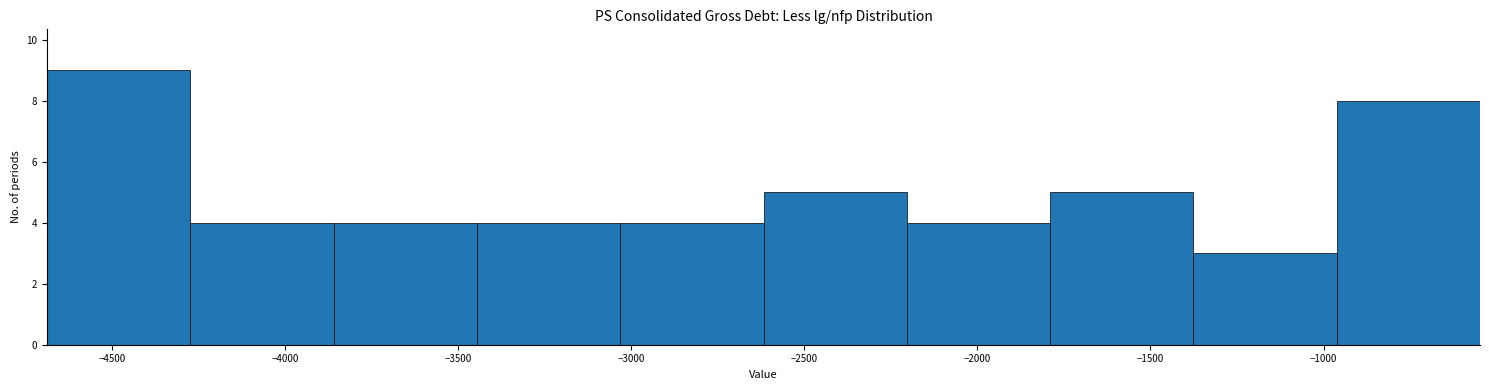

Reading left to right, transcribe this chart: for each bar, give the range it covers on the x-axis and its height. Neither the bar edges nor the heights are printed on the chart, so give them approximately, as read against the axes.

-4700 to -4250: 9
-4250 to -3850: 4
-3850 to -3450: 4
-3450 to -3050: 4
-3050 to -2600: 4
-2600 to -2200: 5
-2200 to -1800: 4
-1800 to -1400: 5
-1400 to -950: 3
-950 to -550: 8